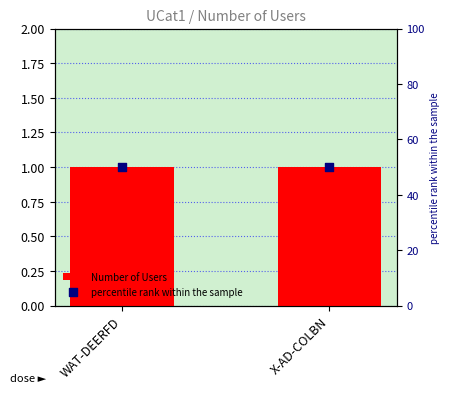

Which series contains the lowest Y value?

Number of Users